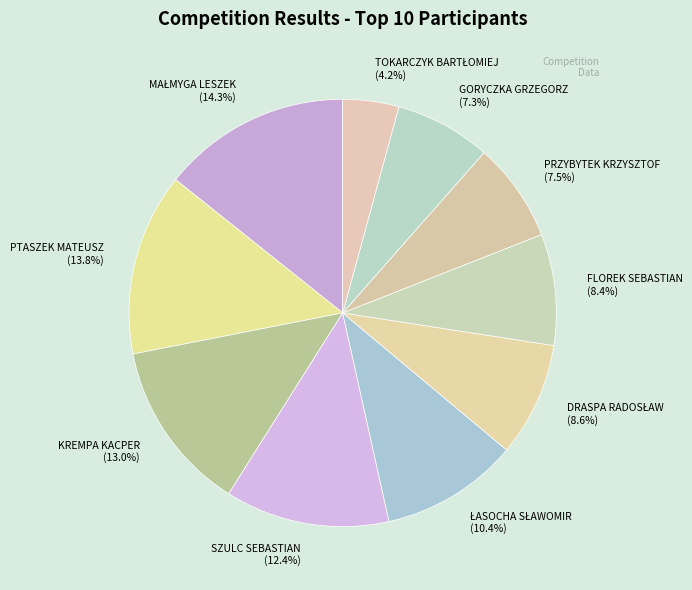

Combined, what portion of the pie is FLOREK SEBASTIAN and PRZYBYTEK KRZYSZTOF?

15.9%